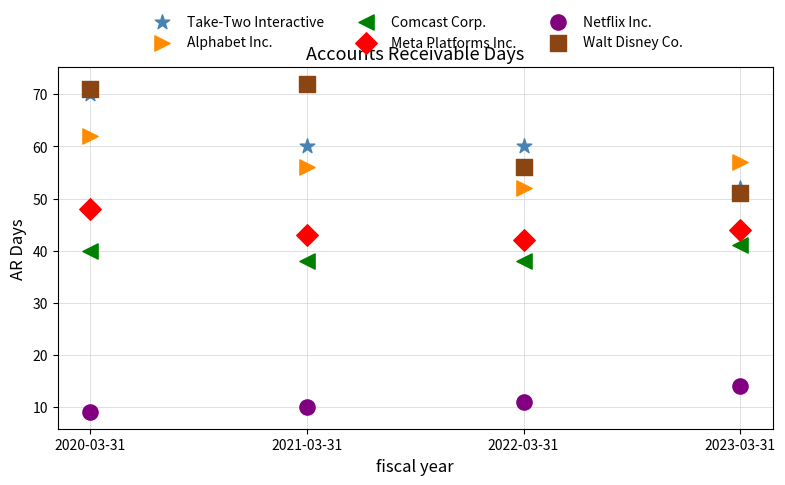

What are all the series names shown in the legend?

Take-Two Interactive, Alphabet Inc., Comcast Corp., Meta Platforms Inc., Netflix Inc., Walt Disney Co.